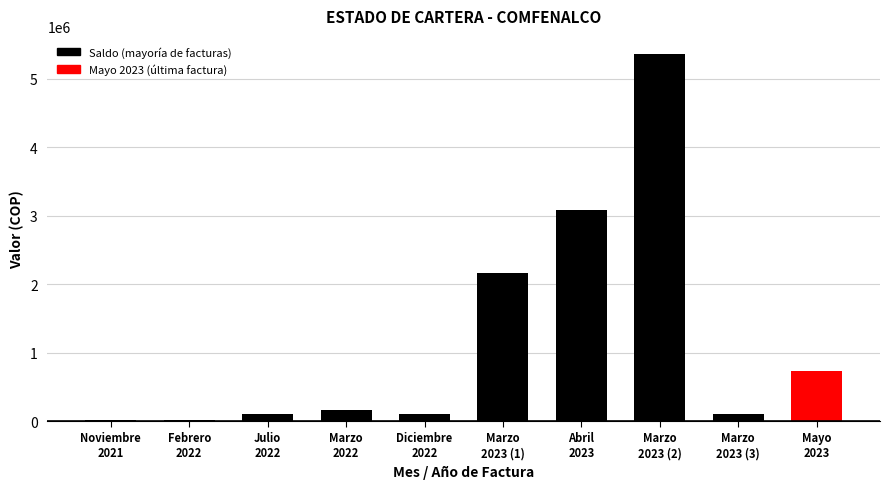

What is the sum of all values?

11845640